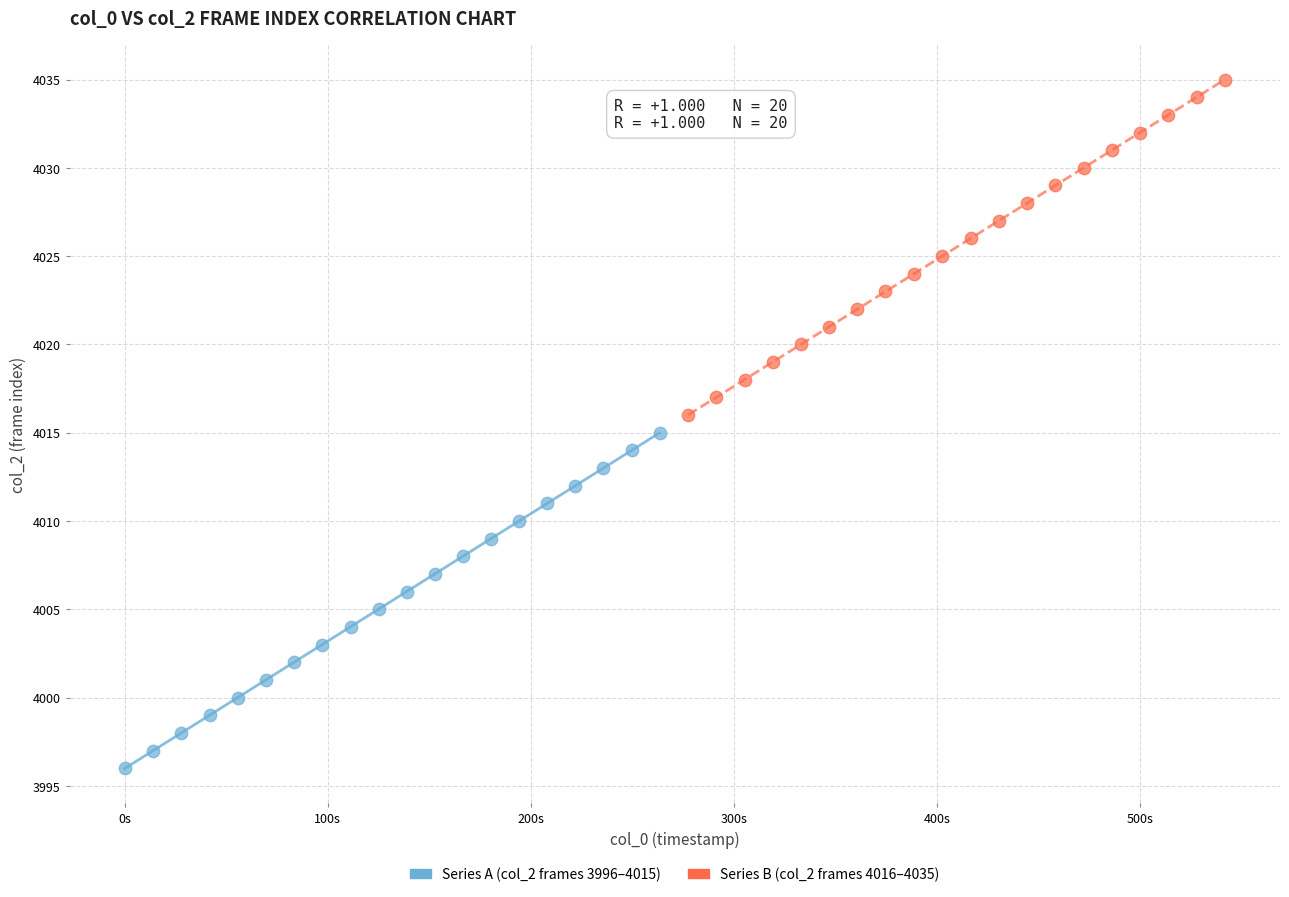

Which series reaches the minimum Y coordinate?

Series A (col_2 frames 3996–4015)